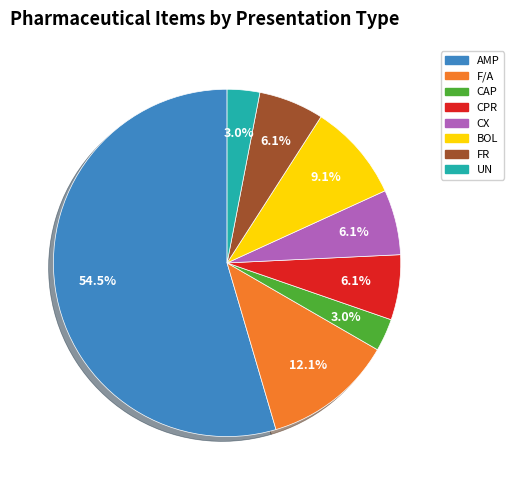

Is there any slice that represents more than half of the pie?

Yes